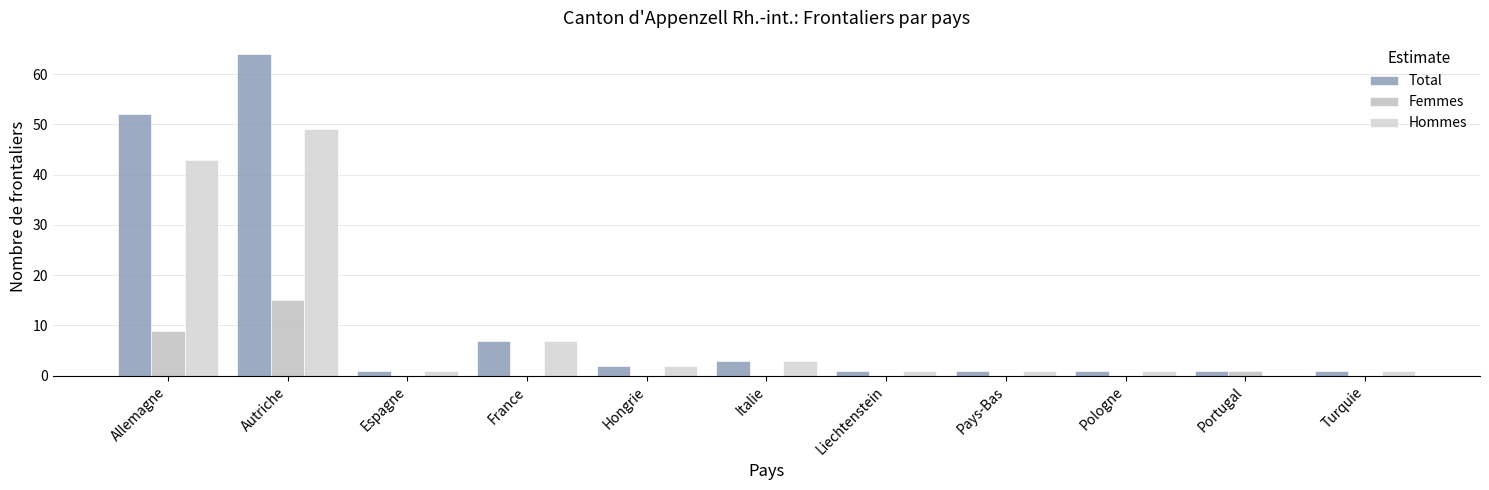

Is the value of Hommes at Allemagne greater than the value of Total at Pologne?

Yes